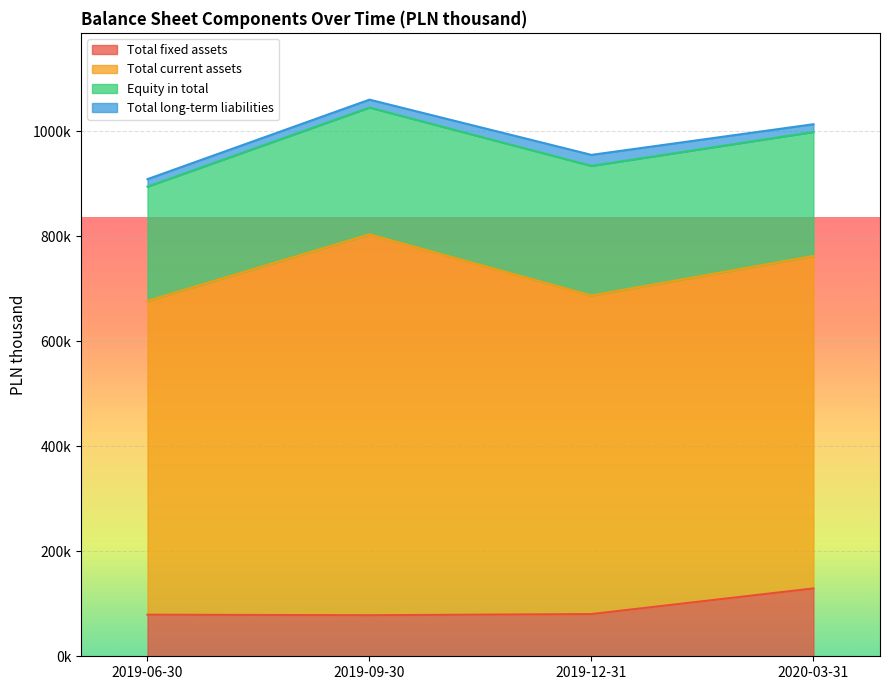

What position from the right is 2019-12-31?

2